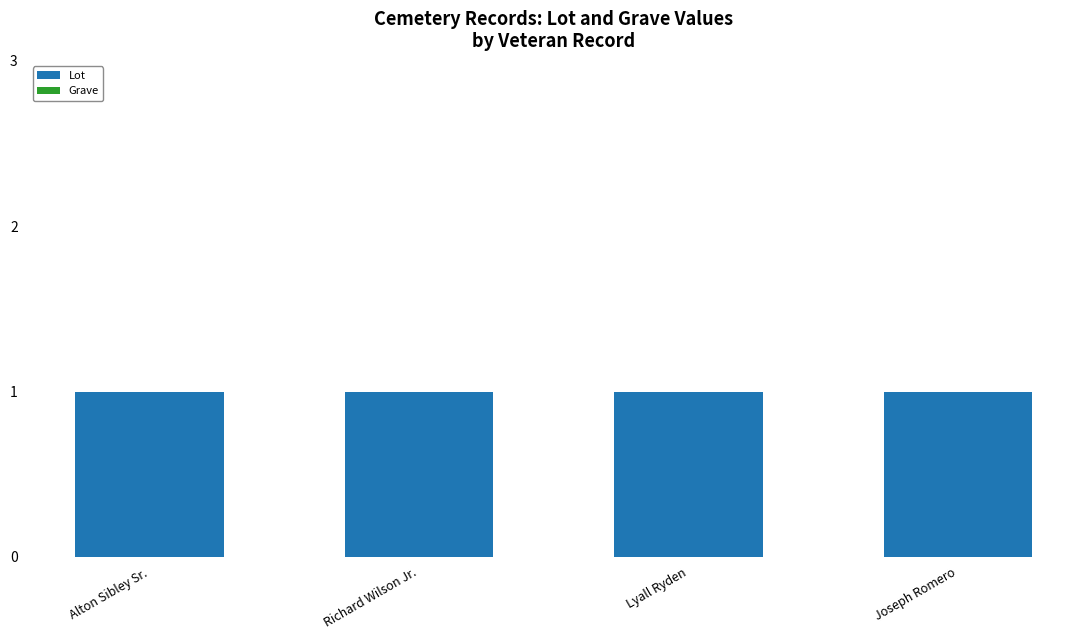

How many bars are there in total?

8